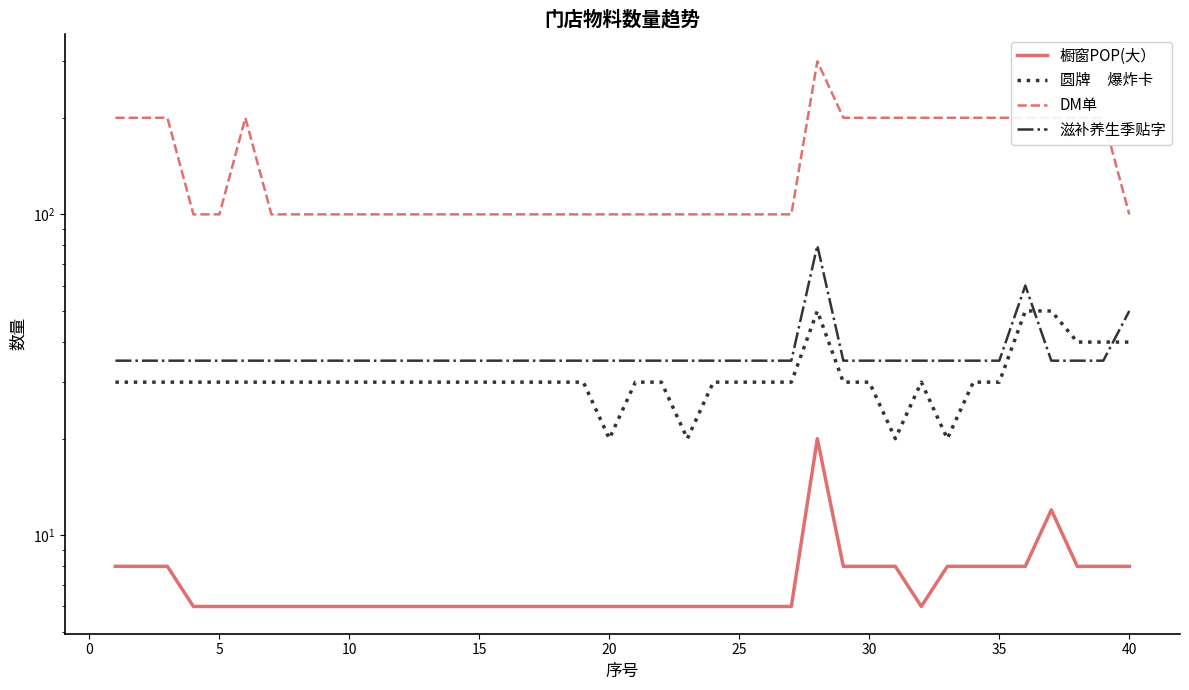

What is the minimum value shown in the chart?

6